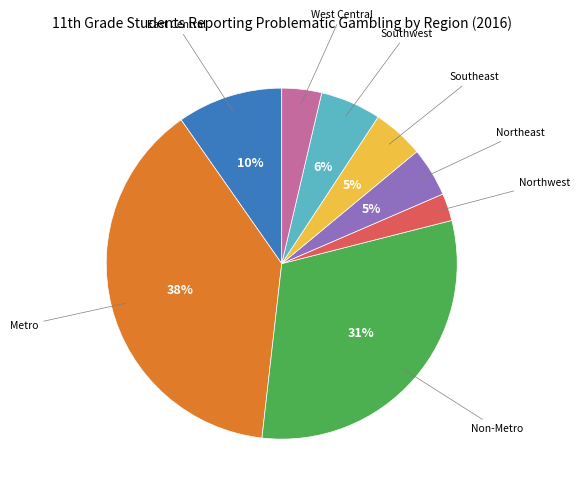

To the nearest percent, what is the average slice percentage?

12%